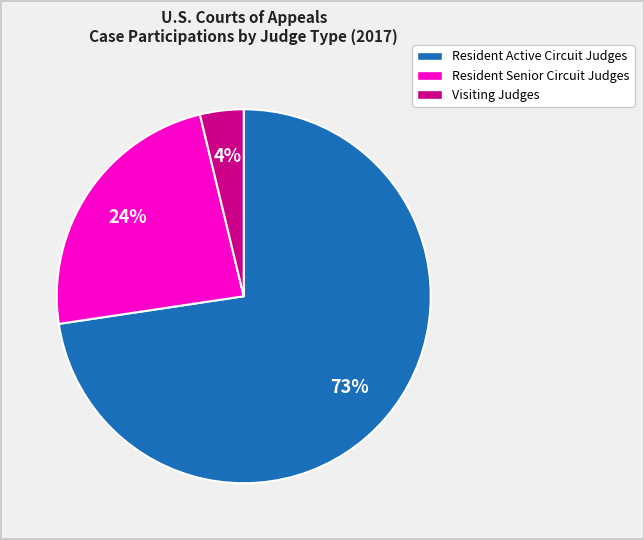

What percentage is the Visiting Judges slice, to the nearest percent?

4%